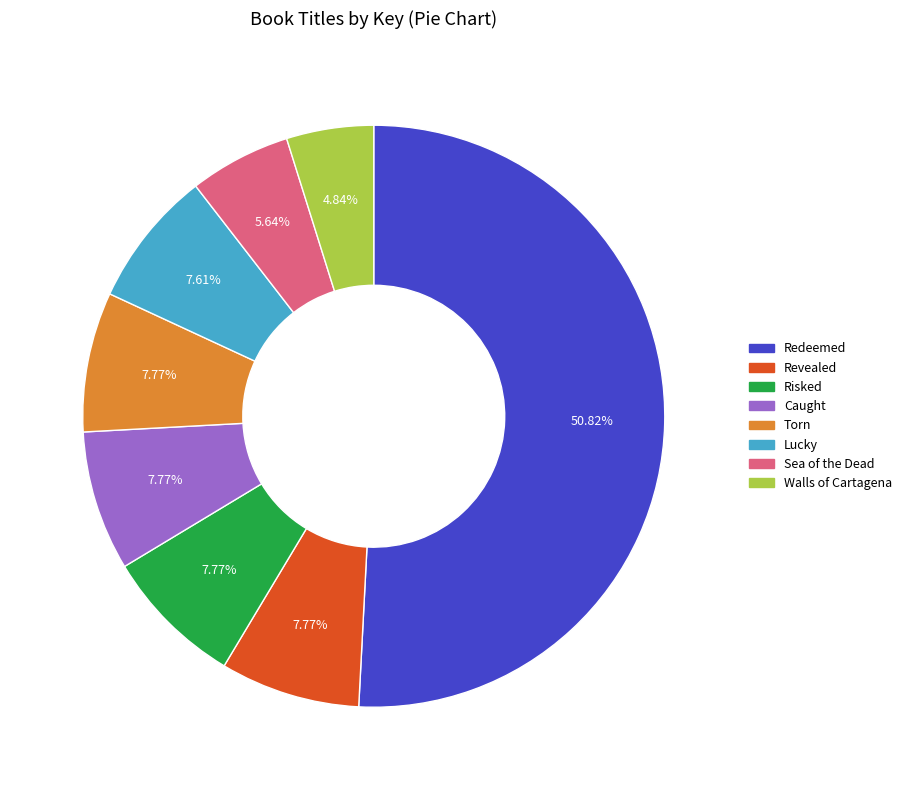

What percentage is the Redeemed slice, to the nearest percent?

51%